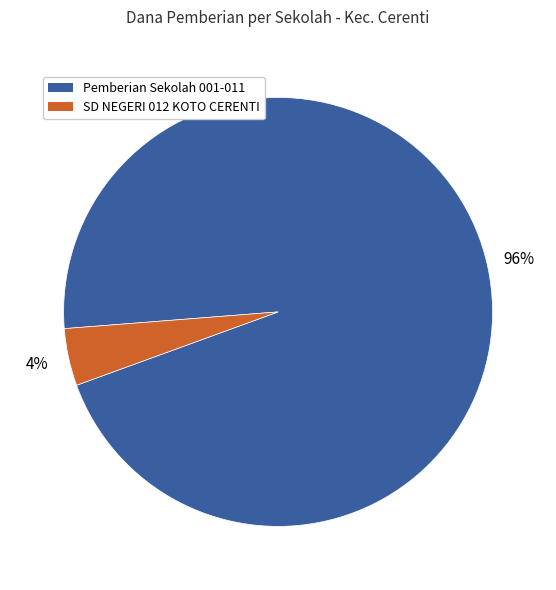

Count the number of slices in the pie.

2